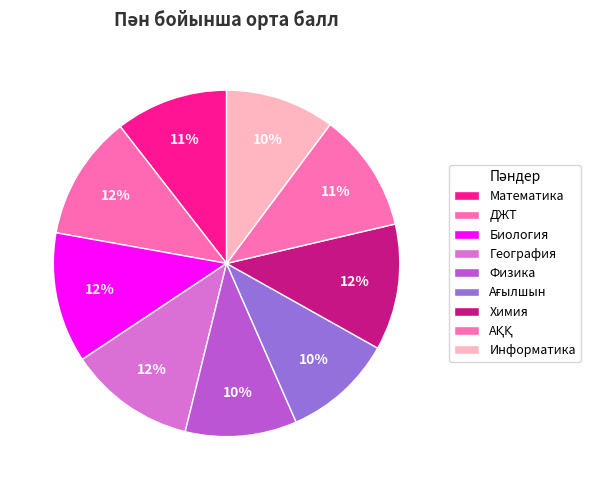

To the nearest percent, what portion does ДЖТ represent?

12%